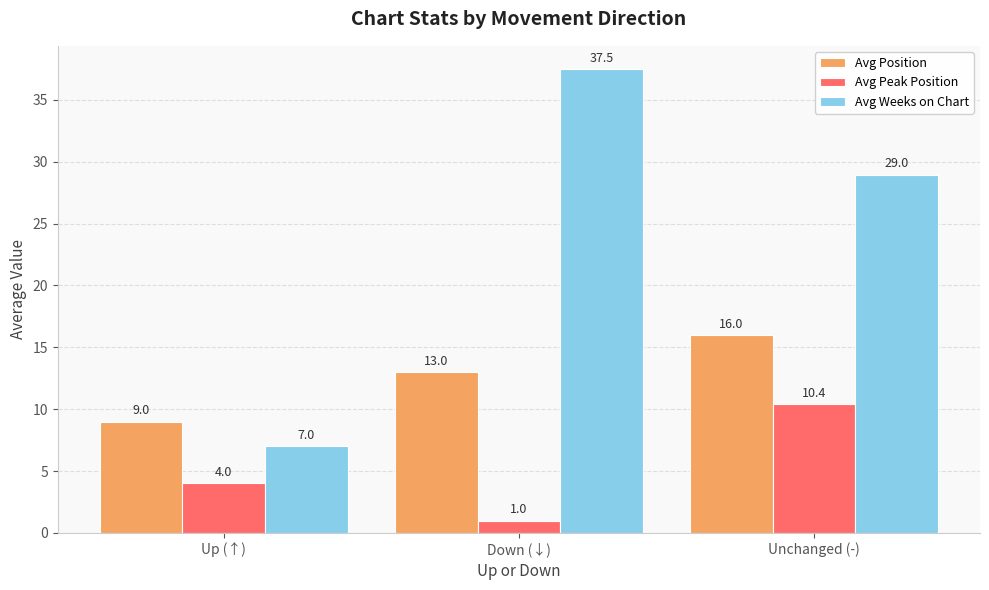

What are all the series names shown in the legend?

Avg Position, Avg Peak Position, Avg Weeks on Chart